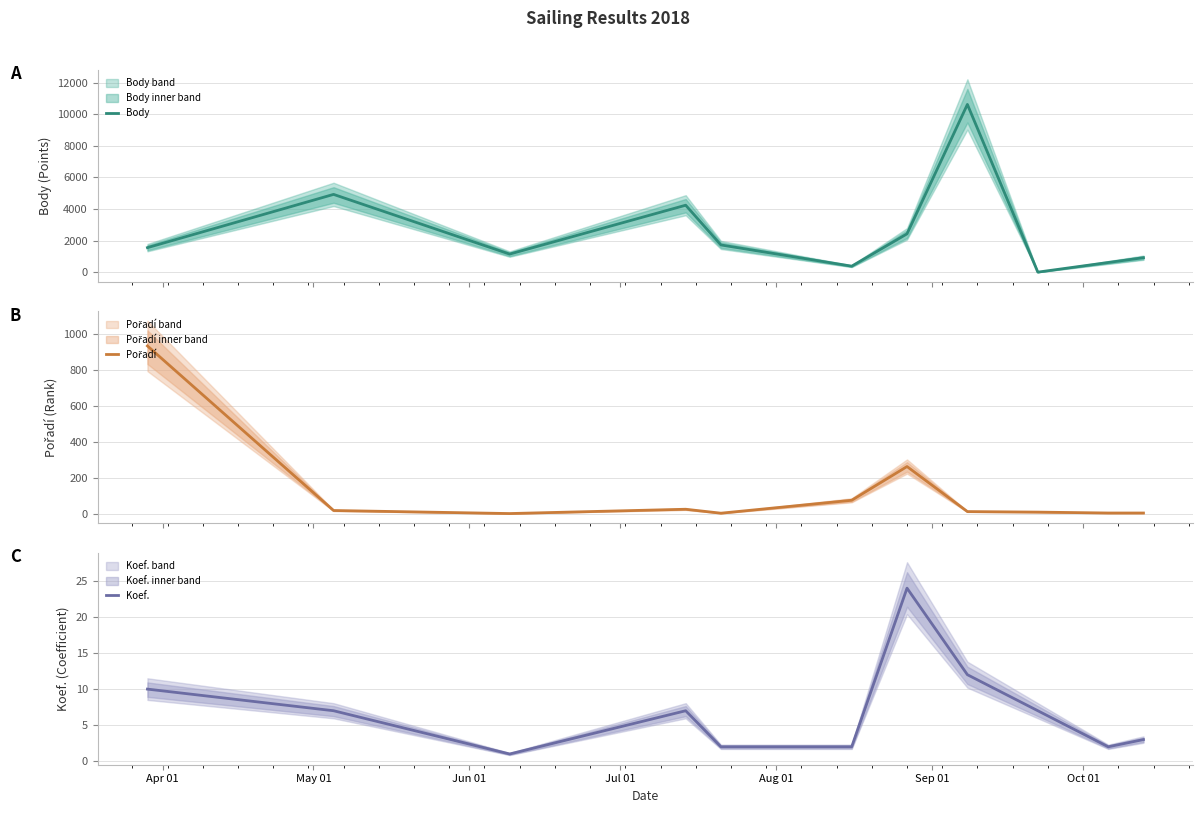

True or false: Koef. and Pořadí intersect in this chart.

False